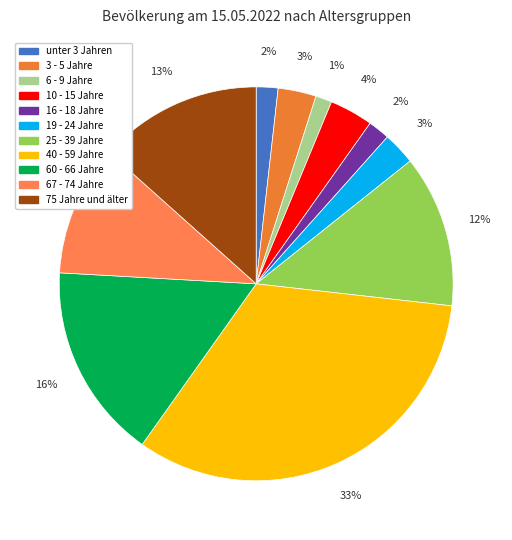

The 3 - 5 Jahre slice represents 1% of the pie. True or false?

False